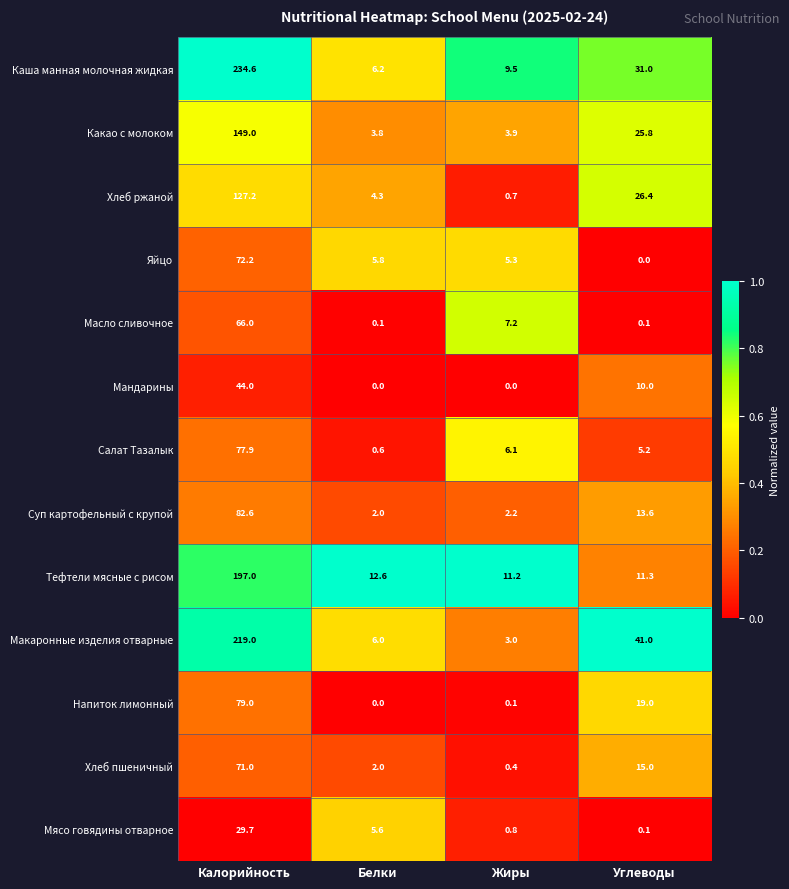

At which category is the sum across all series the highest?

Калорийность